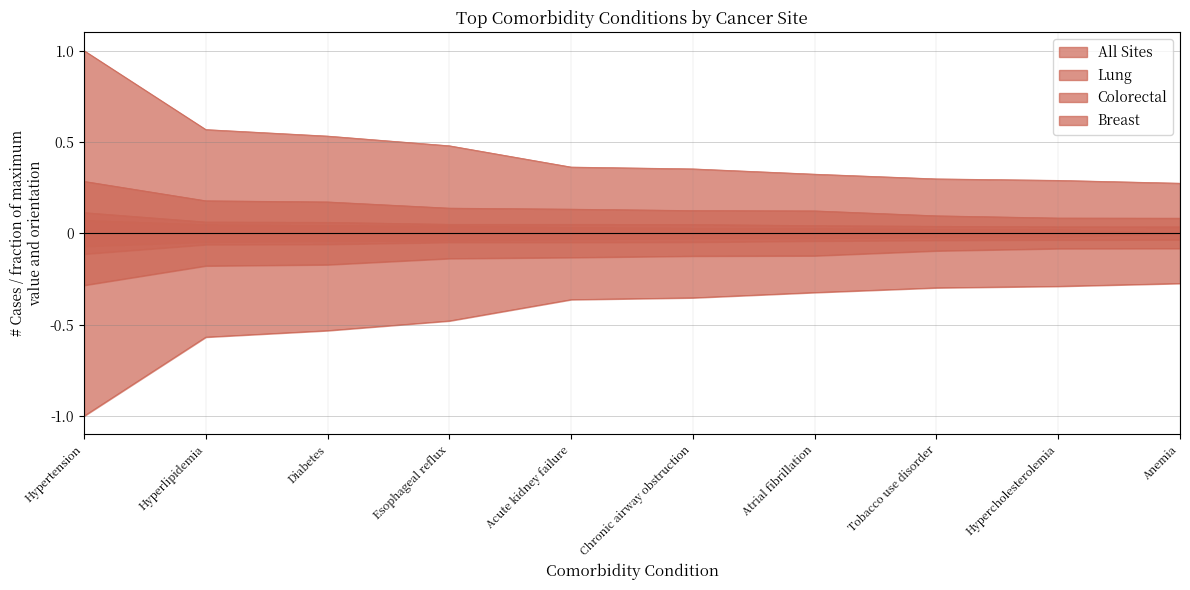

Between Esophageal reflux and Atrial fibrillation, which is larger?

Esophageal reflux